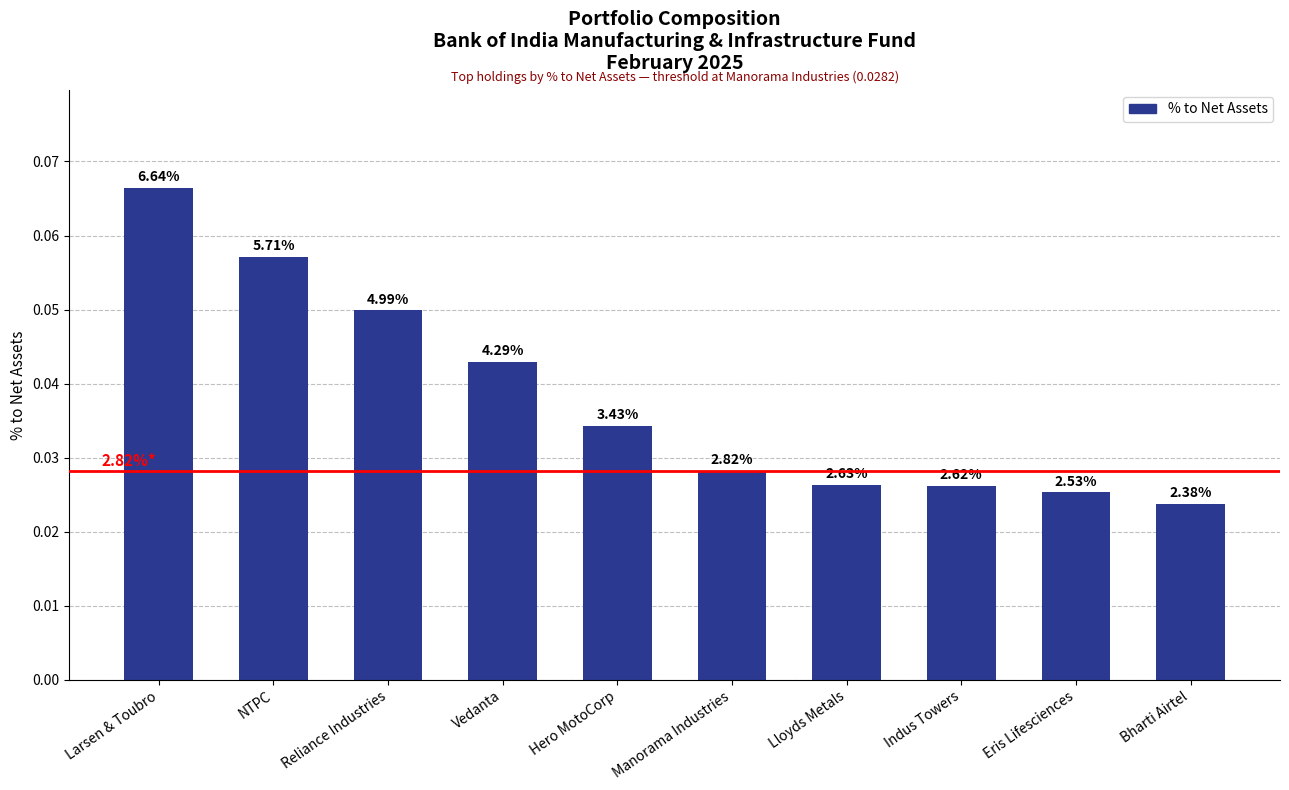

Does the chart contain any negative values?

No